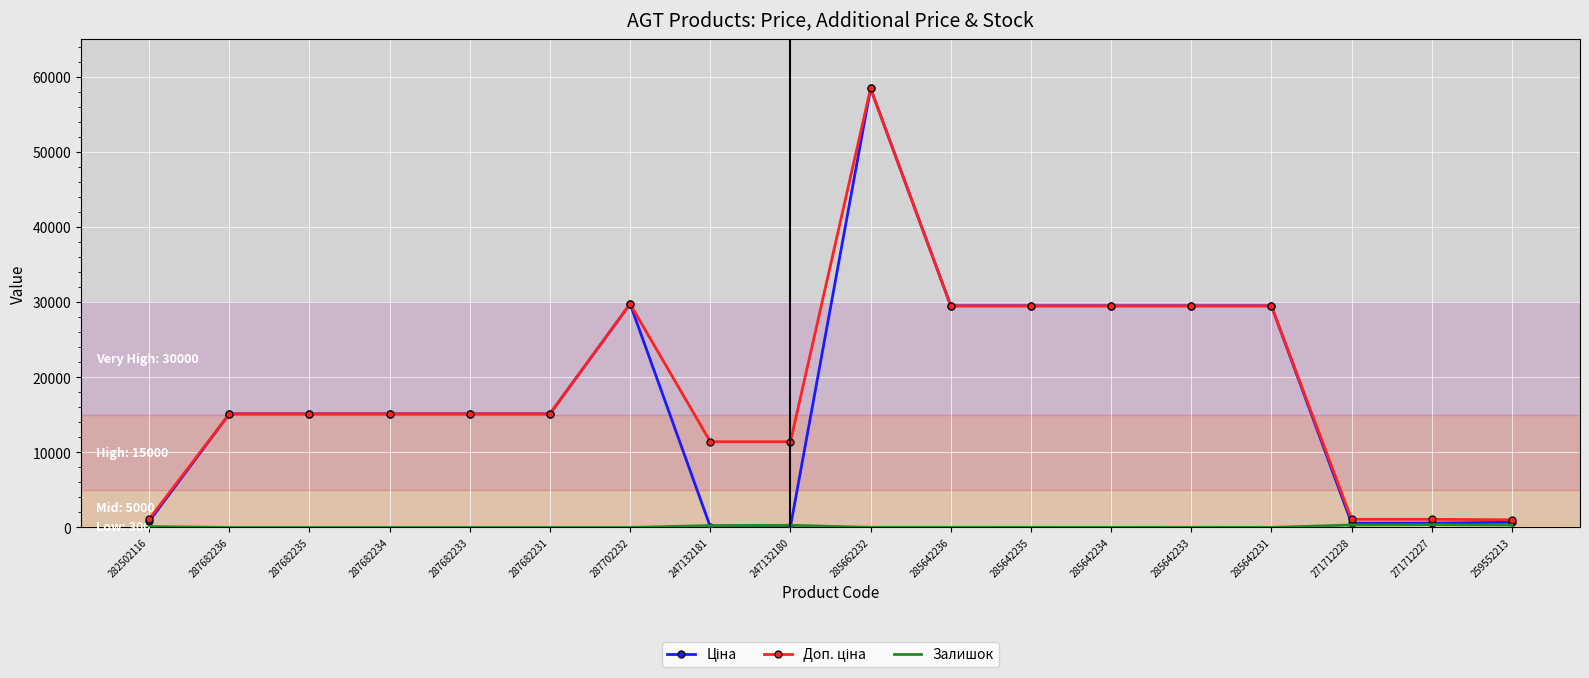

At which category does the chart reach its peak across all series?

285662232